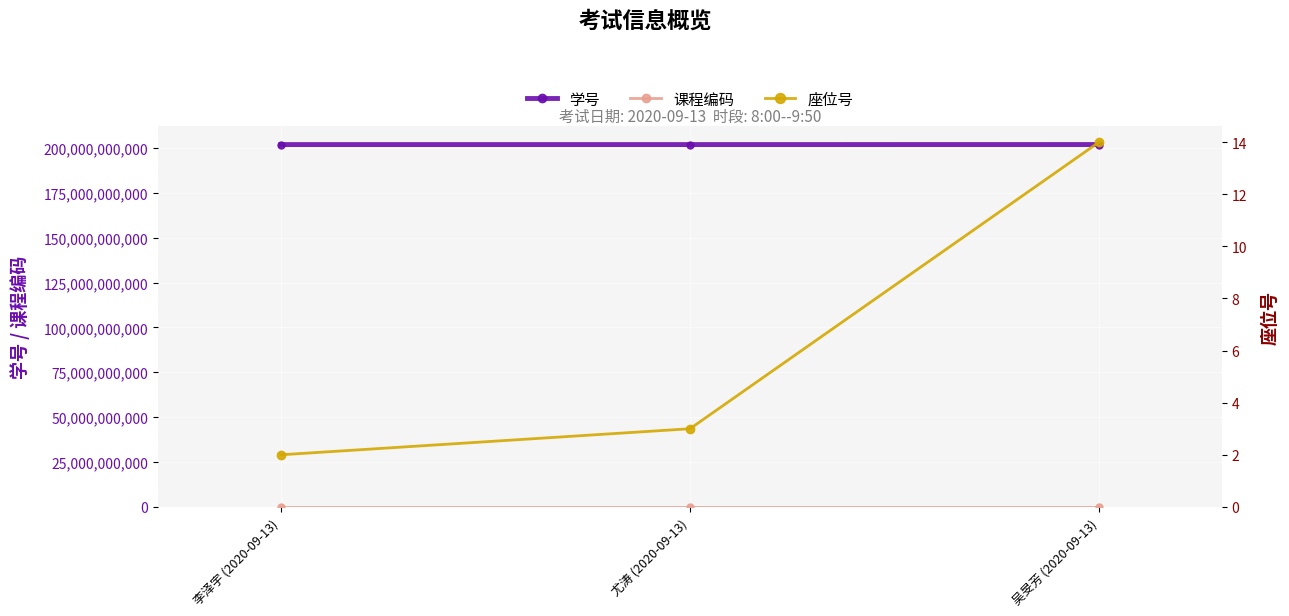

How many data points in 学号 are above 201843010247?

1